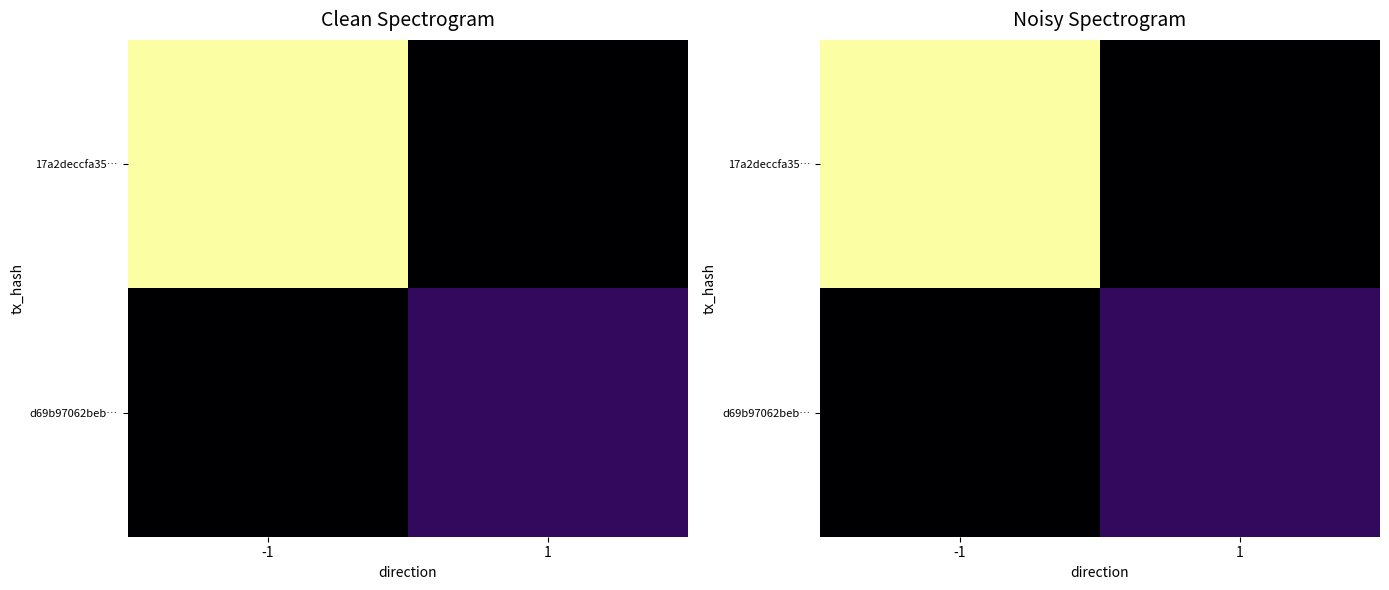

The 17a2deccfa35… series shows 13 at -1. True or false?

False